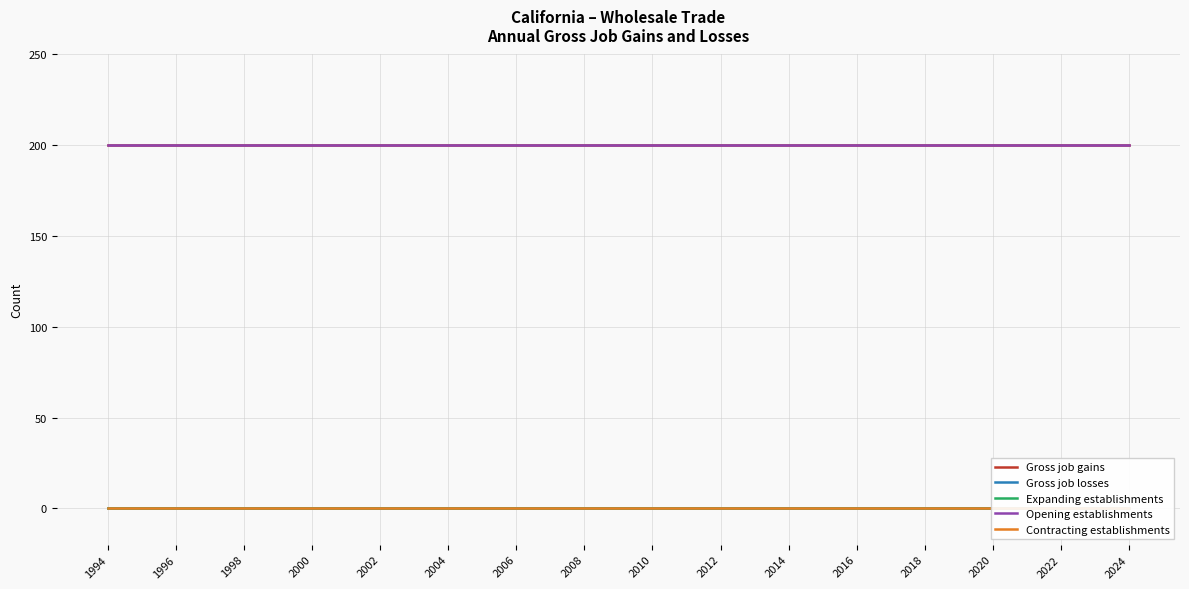

What is the spread (max minus min) of values at 2022?

200